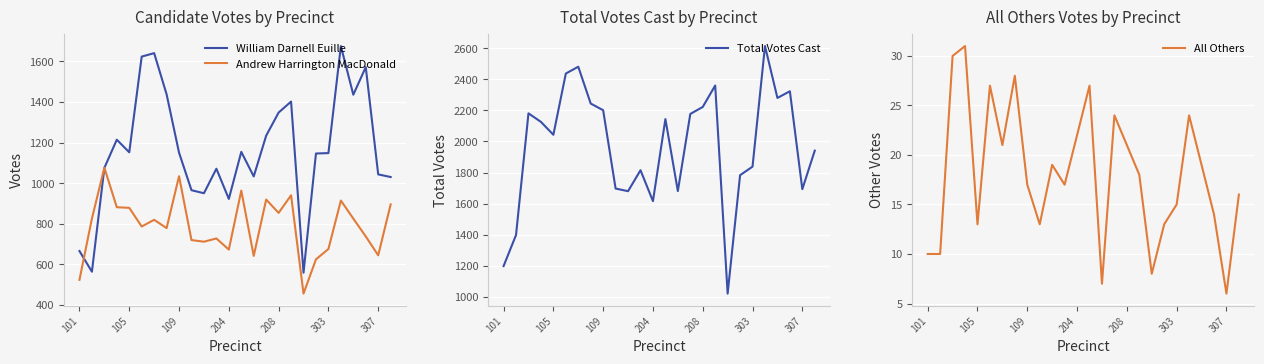

Between 14 and 21, which series saw the biggest shift?

Total Votes Cast